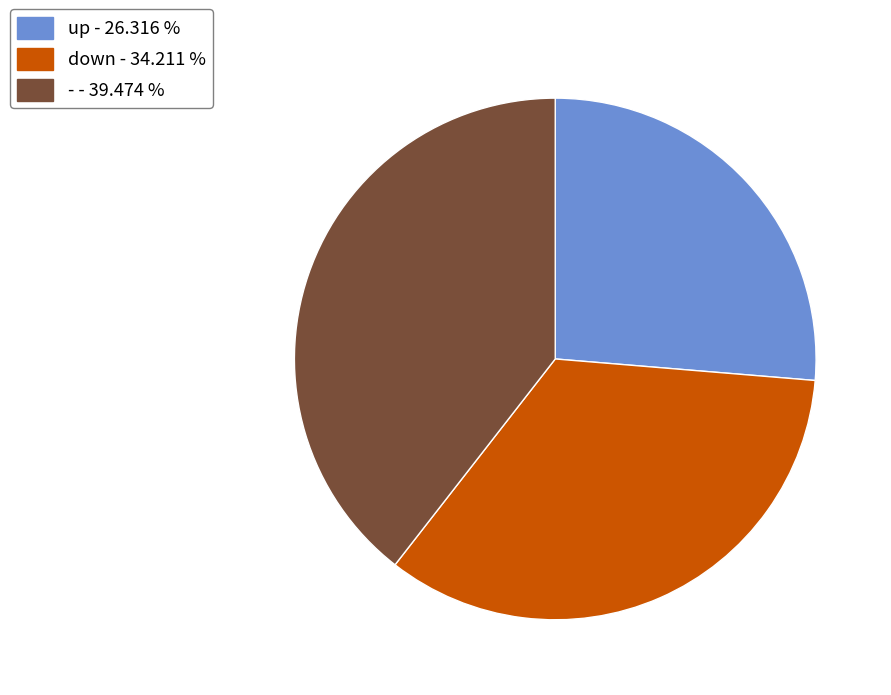

Rank the categories by value from lowest to highest.

up, down, -